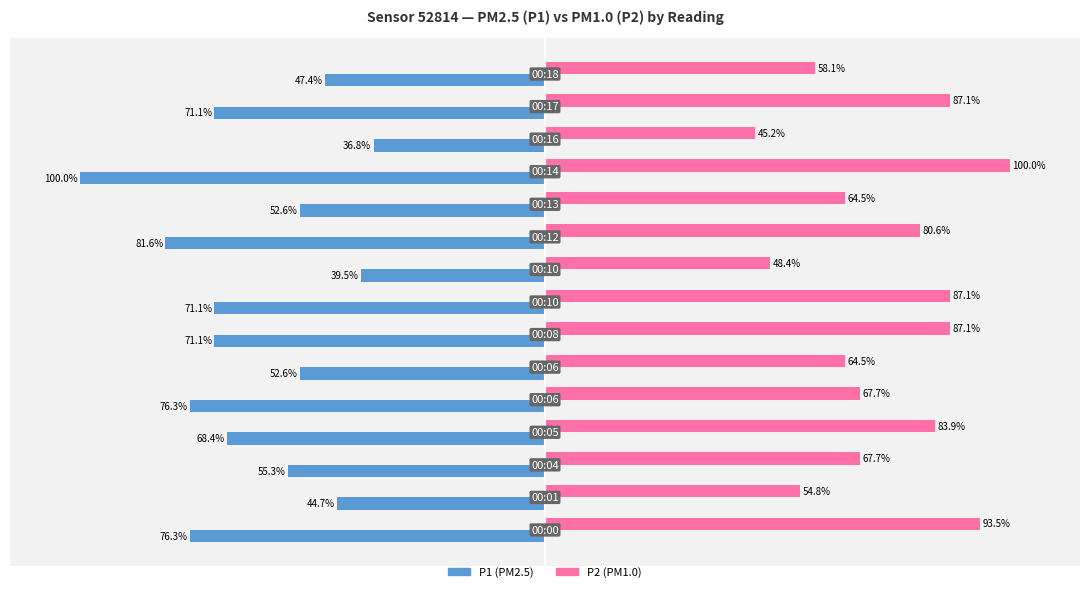

List the series in order of their peak value, lowest first.

P1 (PM2.5), P2 (PM1.0)